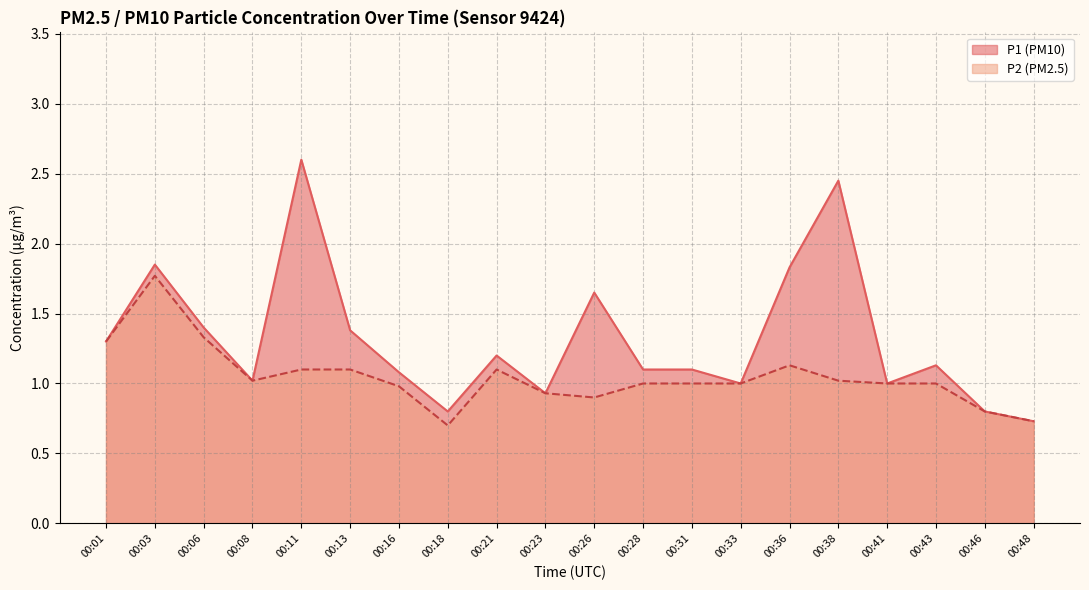

How many lines are shown in the chart?

2